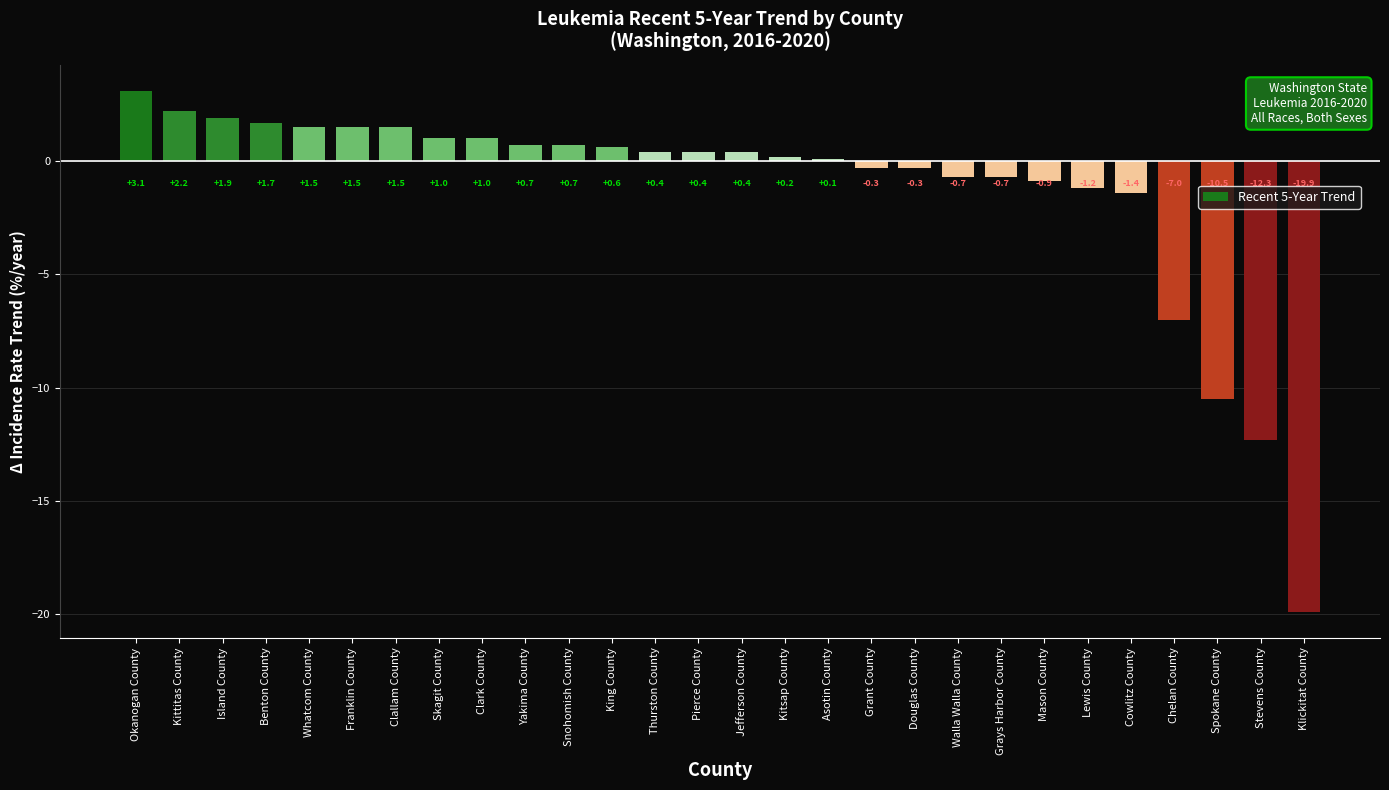

What is the change in value from Pierce County to Lewis County?

-1.6